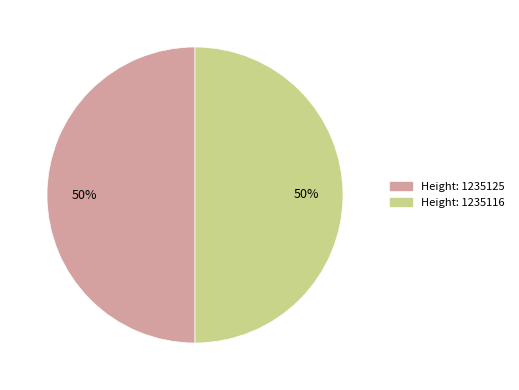

To the nearest percent, what is the average slice percentage?

50%